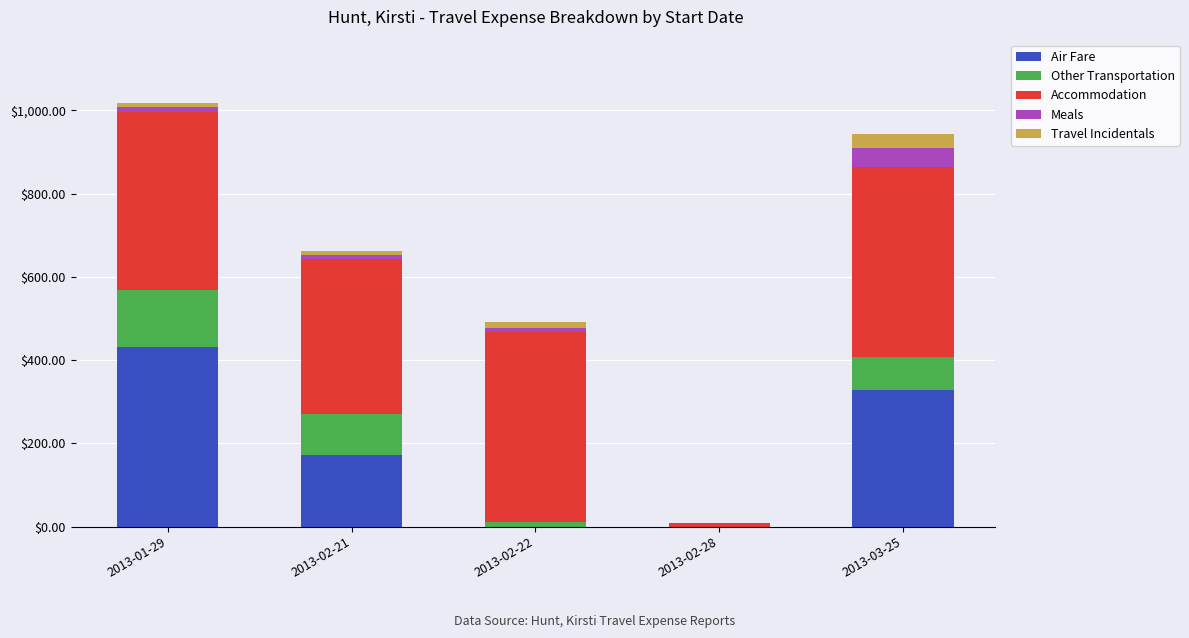

At which label does Air Fare reach its peak?

2013-01-29